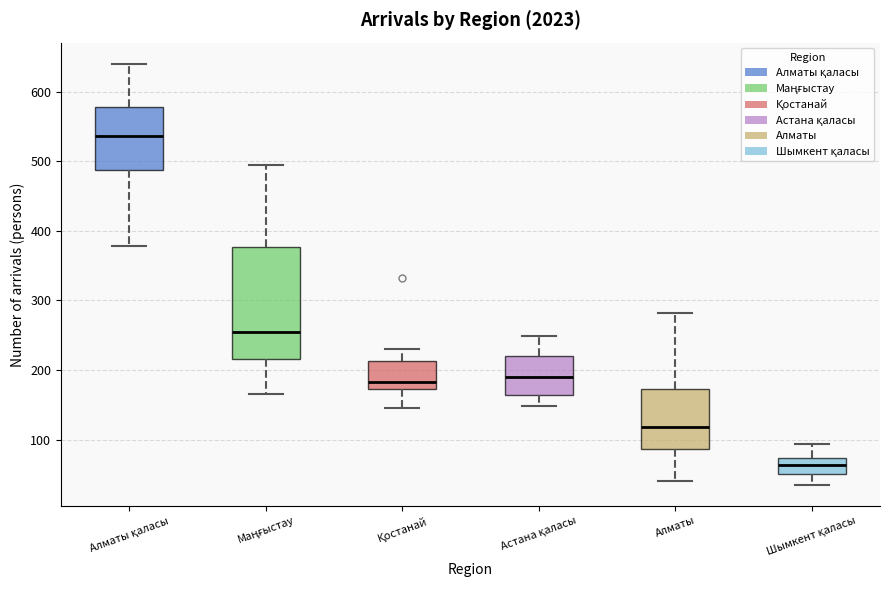

Where does the upper whisker of the box for Астана қаласы end on the y-axis? The values are not printed on the chart, so give them approximately, as read against the axis.

250